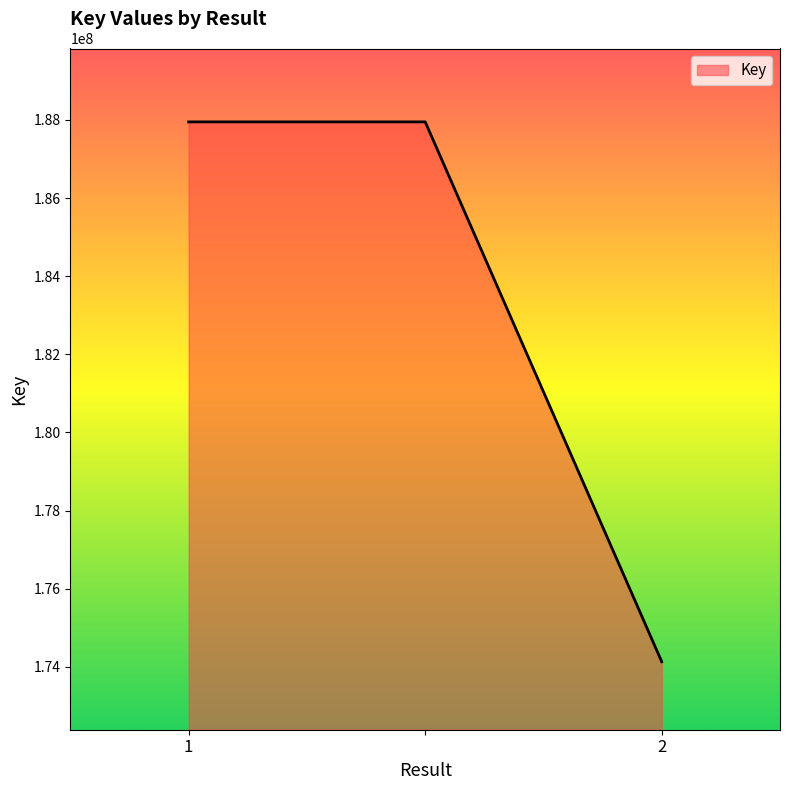

What is the maximum value shown in the chart?

187951332